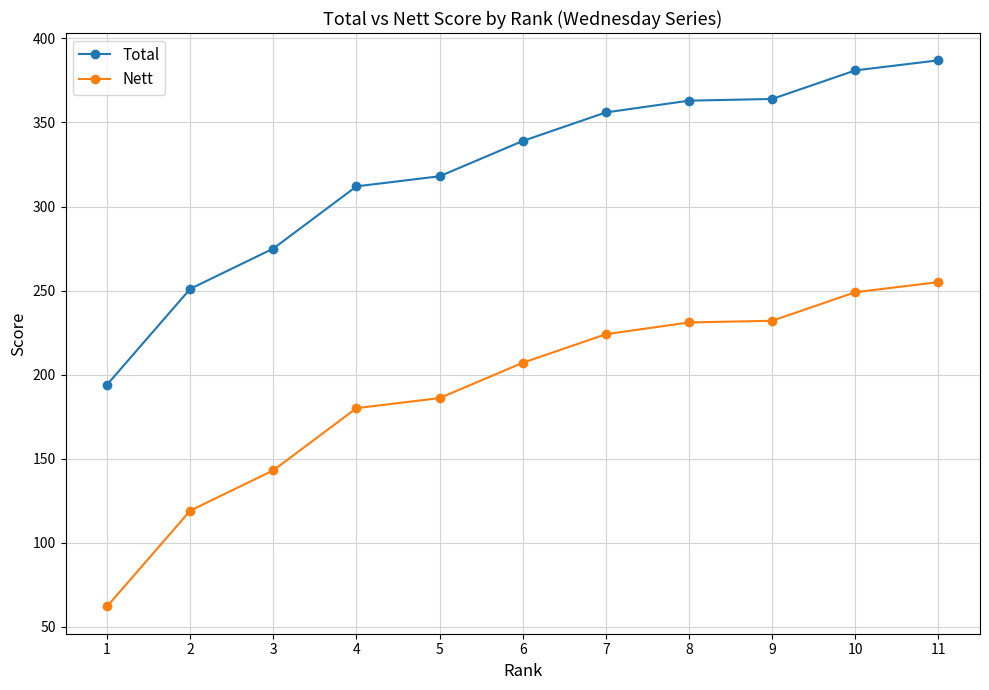

How many lines are shown in the chart?

2